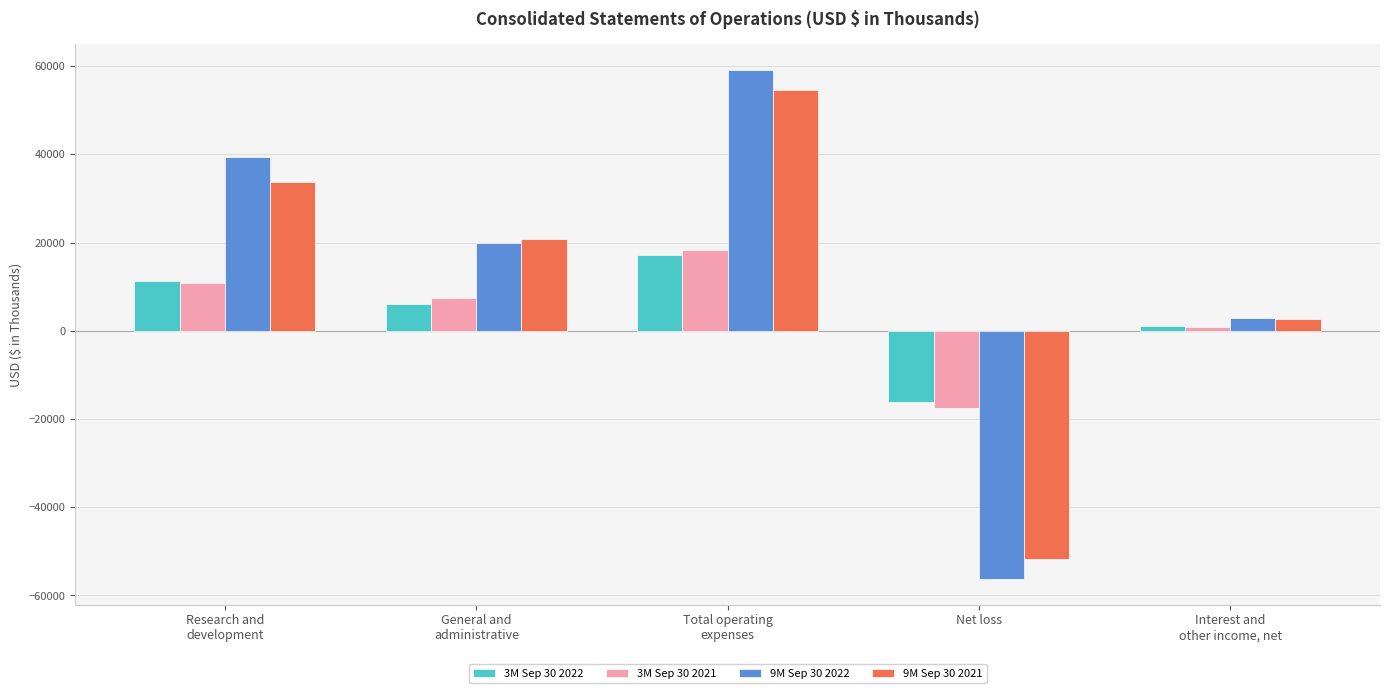

Which category has the highest value across all series?

Total operating
expenses